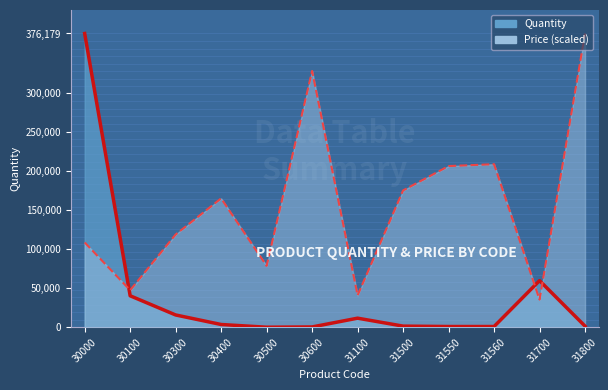

The Price series shows 164990.8 at 30400. True or false?

True